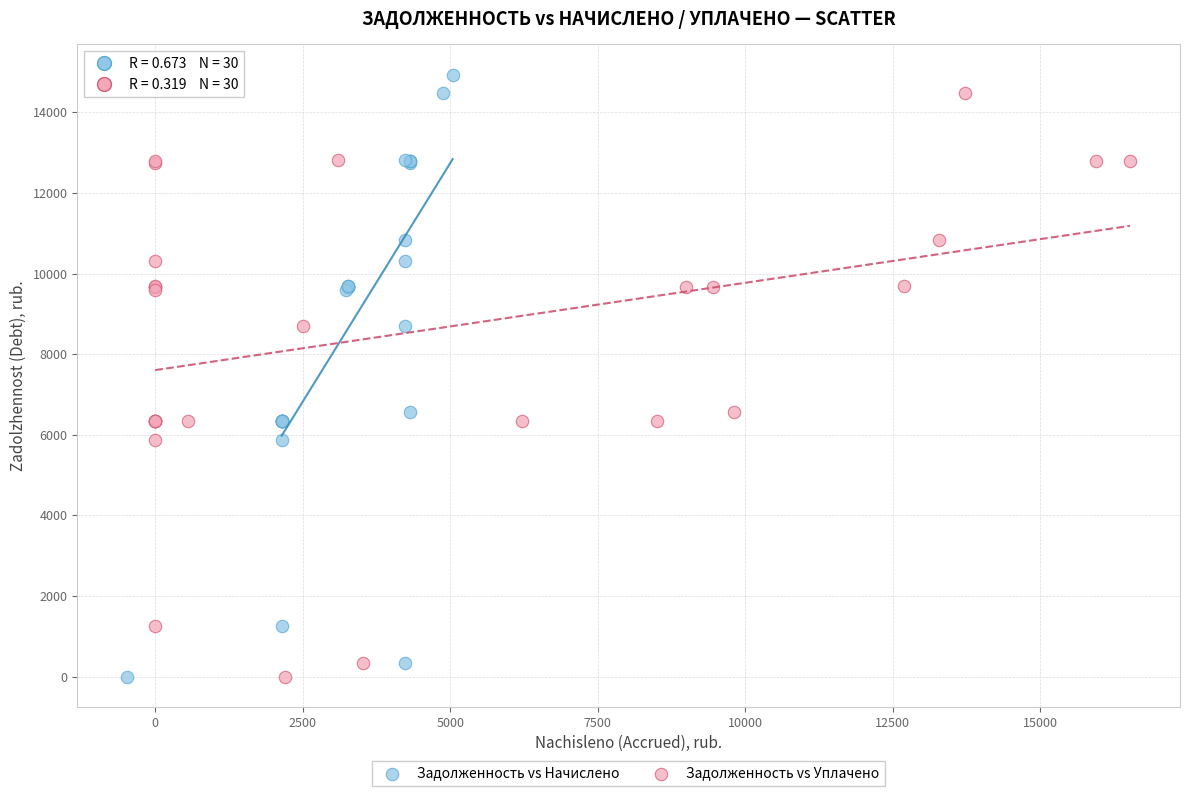

What are all the series names shown in the legend?

Задолженность vs Начислено, Задолженность vs Уплачено